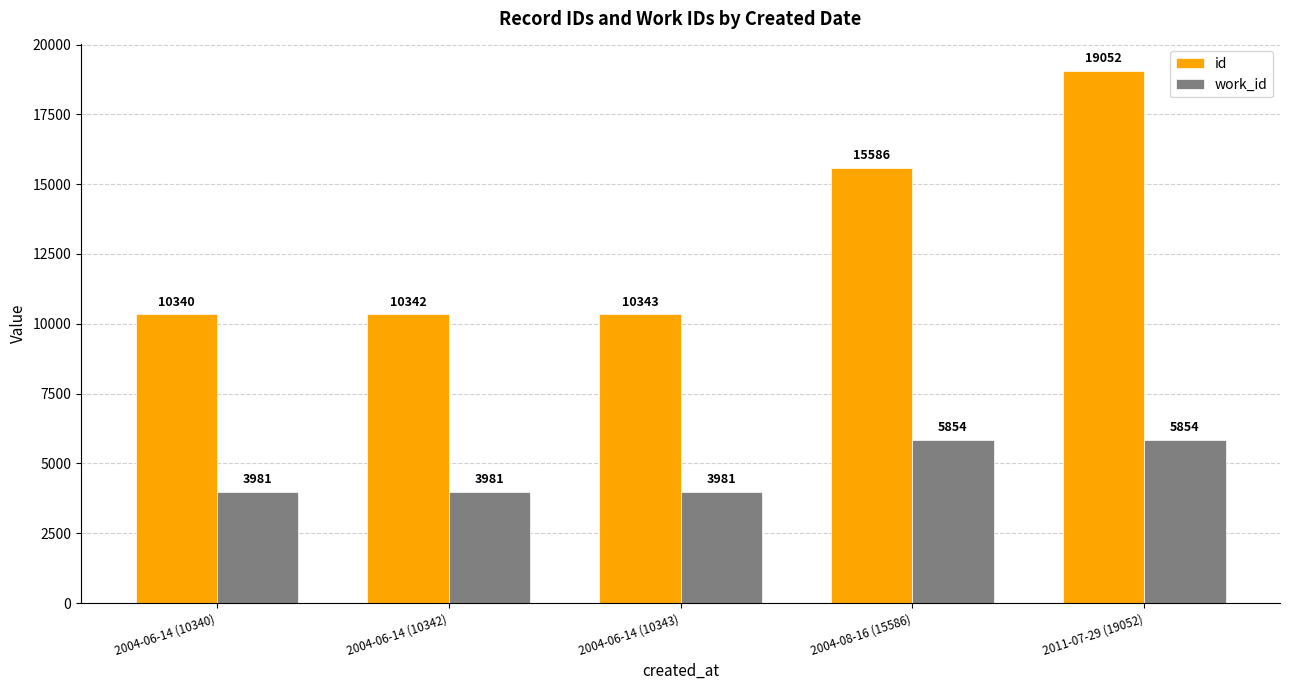

At 2004-06-14 (10343), list the series in order from smallest to largest.

work_id, id